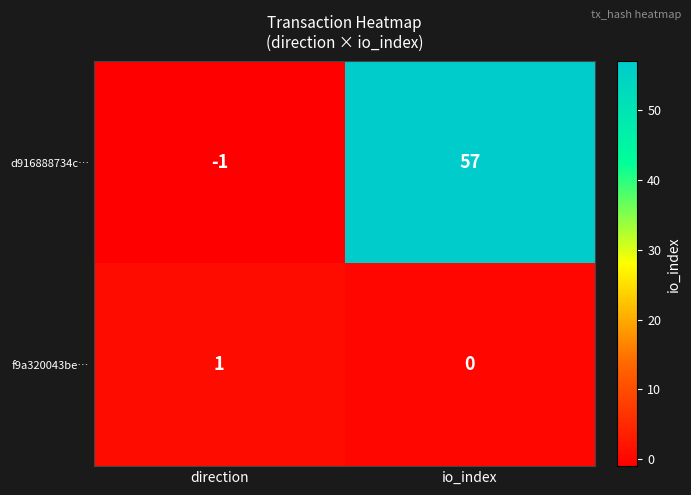

What is the average value of the d916888734c… series?

28